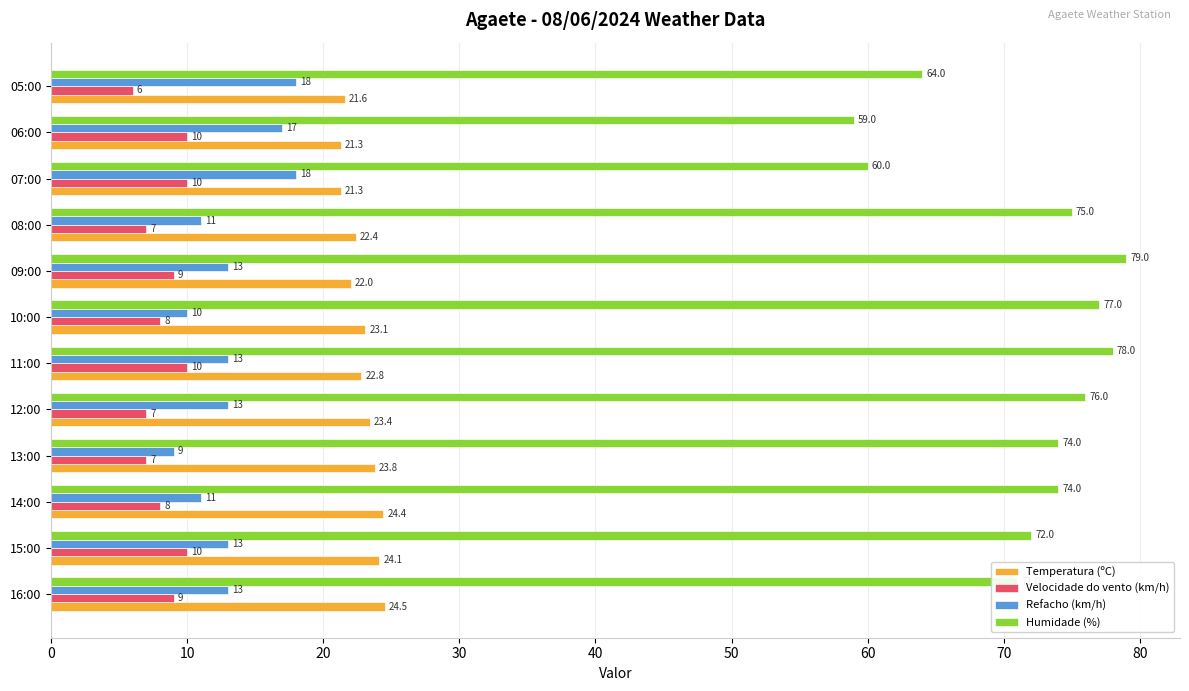

What is the difference between the maximum and minimum values in the Refacho (km/h) series?

9.0